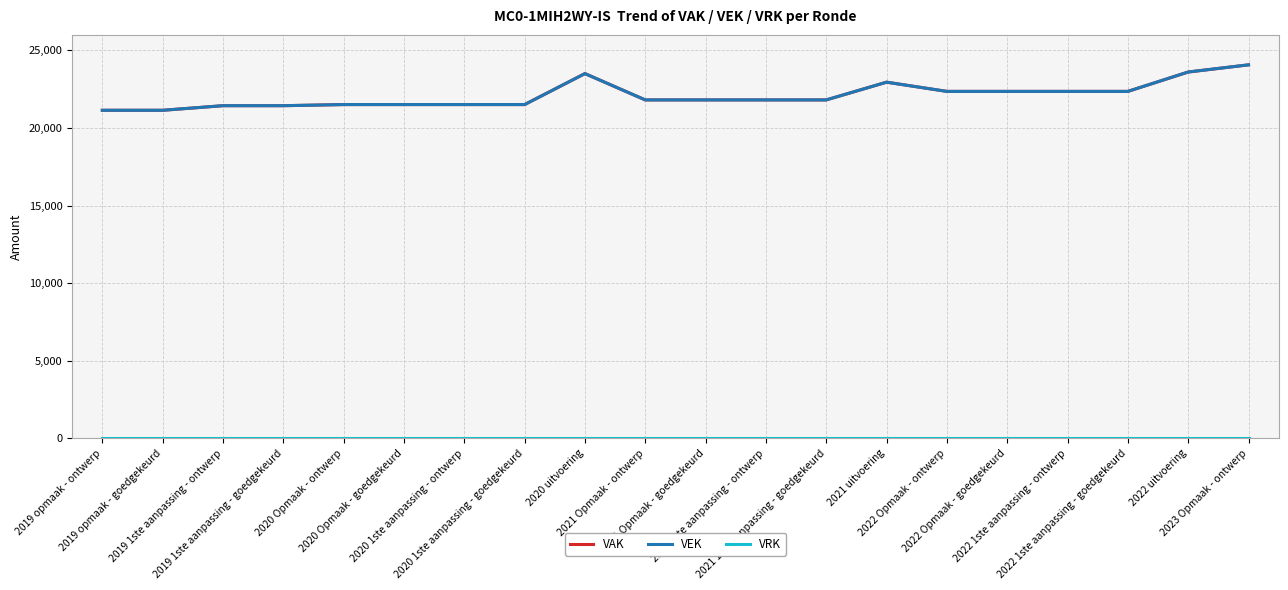

What is the difference between the VEK values at 2020 1ste aanpassing - ontwerp and 2021 1ste aanpassing - goedgekeurd?

300